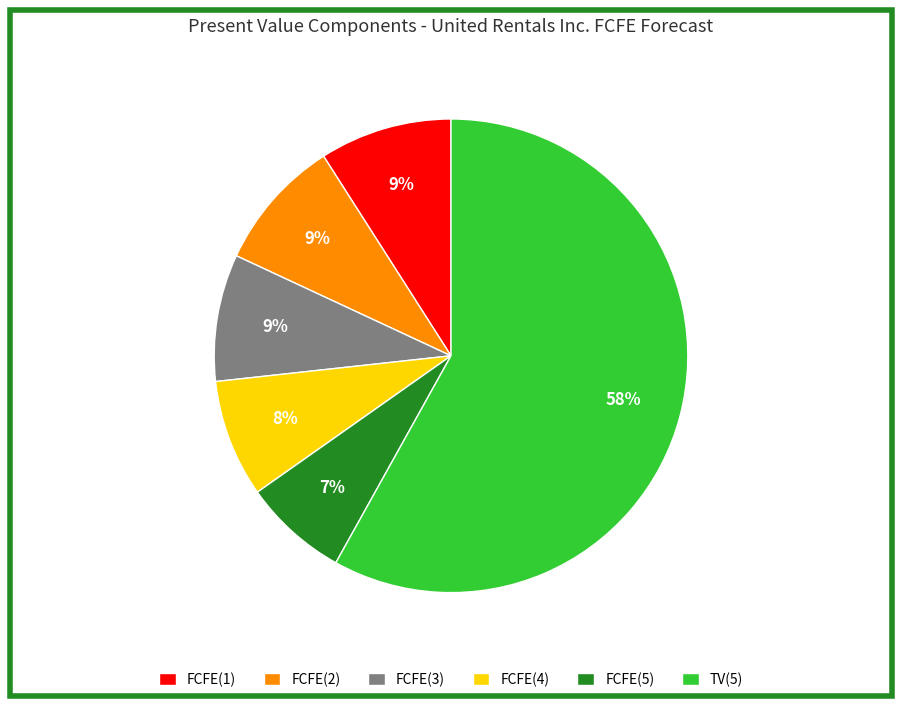

What percentage is the FCFE(3) slice, to the nearest percent?

9%